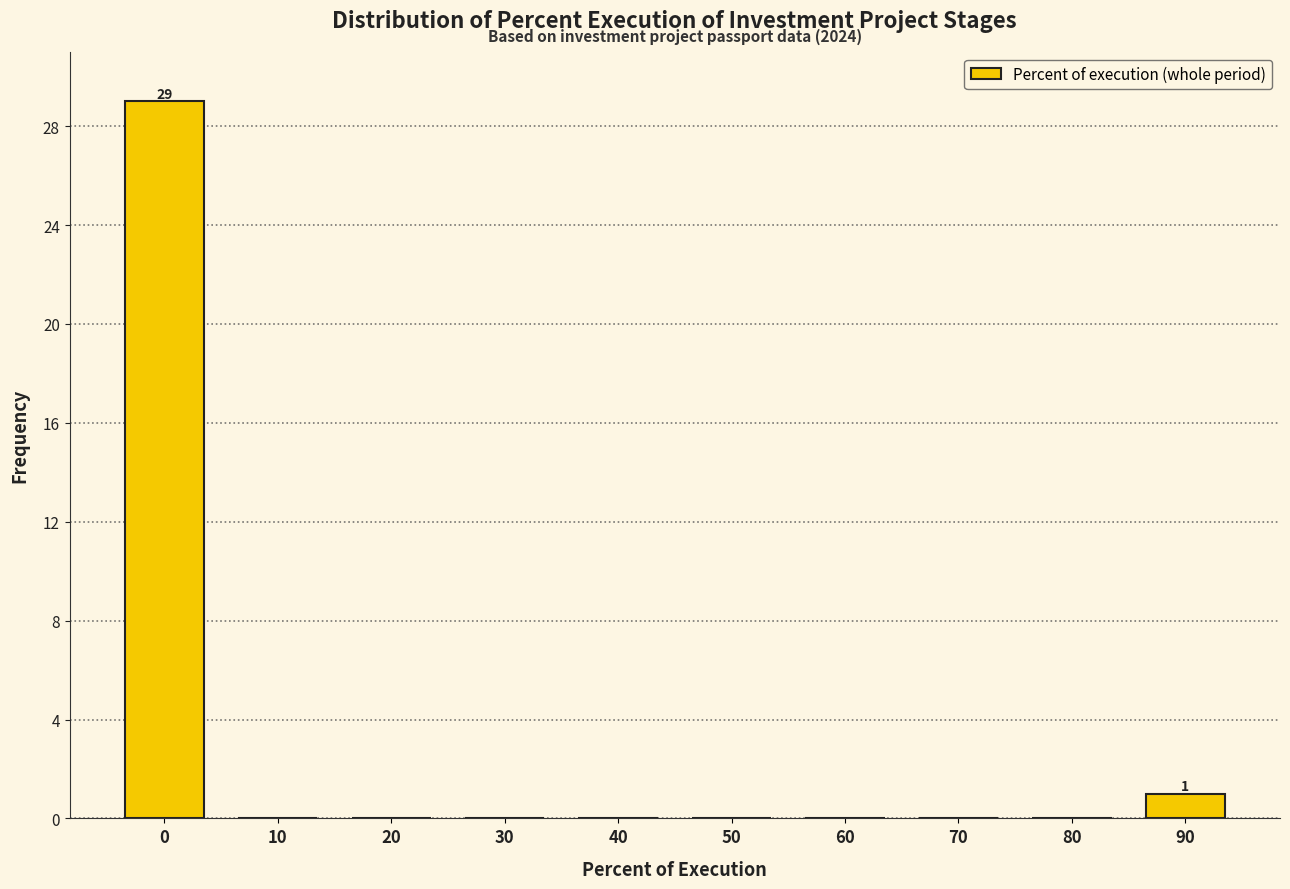

Reading left to right, extract all data points from this chart.

0=29	10=0	20=0	30=0	40=0	50=0	60=0	70=0	80=0	90=1